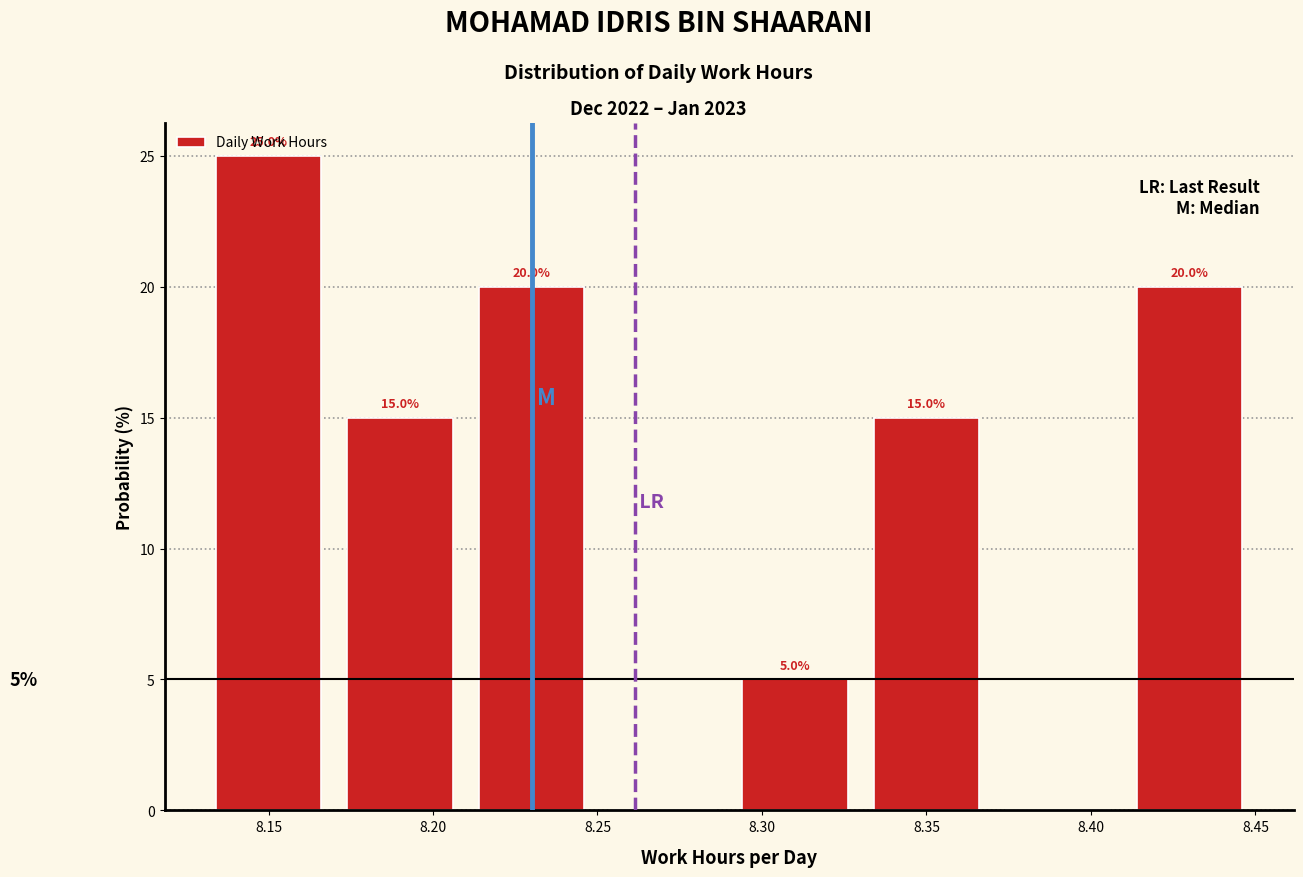

Which range on the x-axis has the tallest bar?

8.13 to 8.17